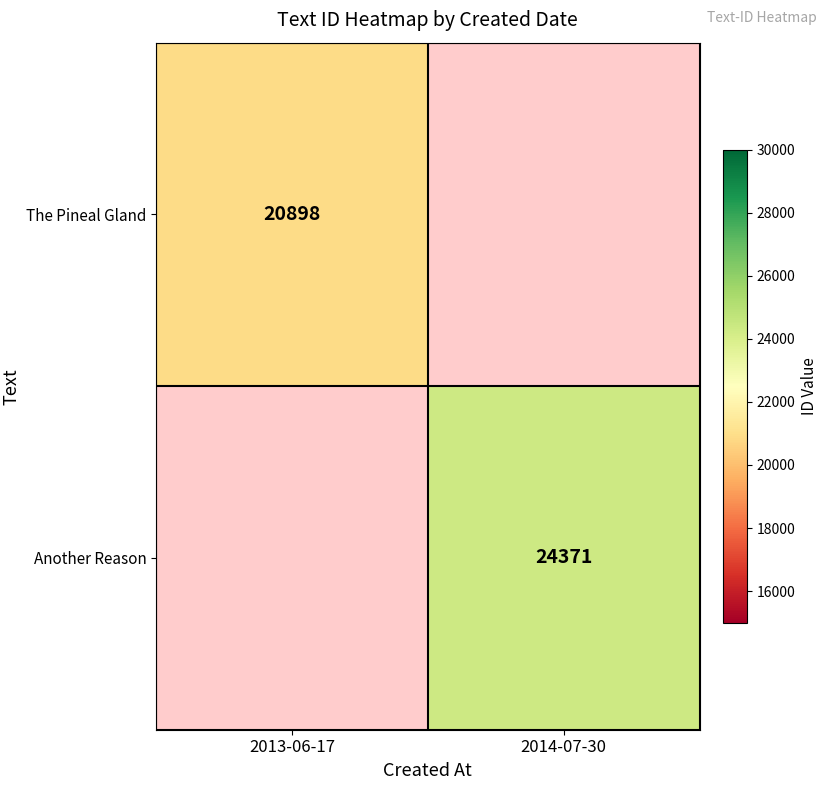

Is it true that The Pineal Gland equals 8765 at 2013-06-17?

False